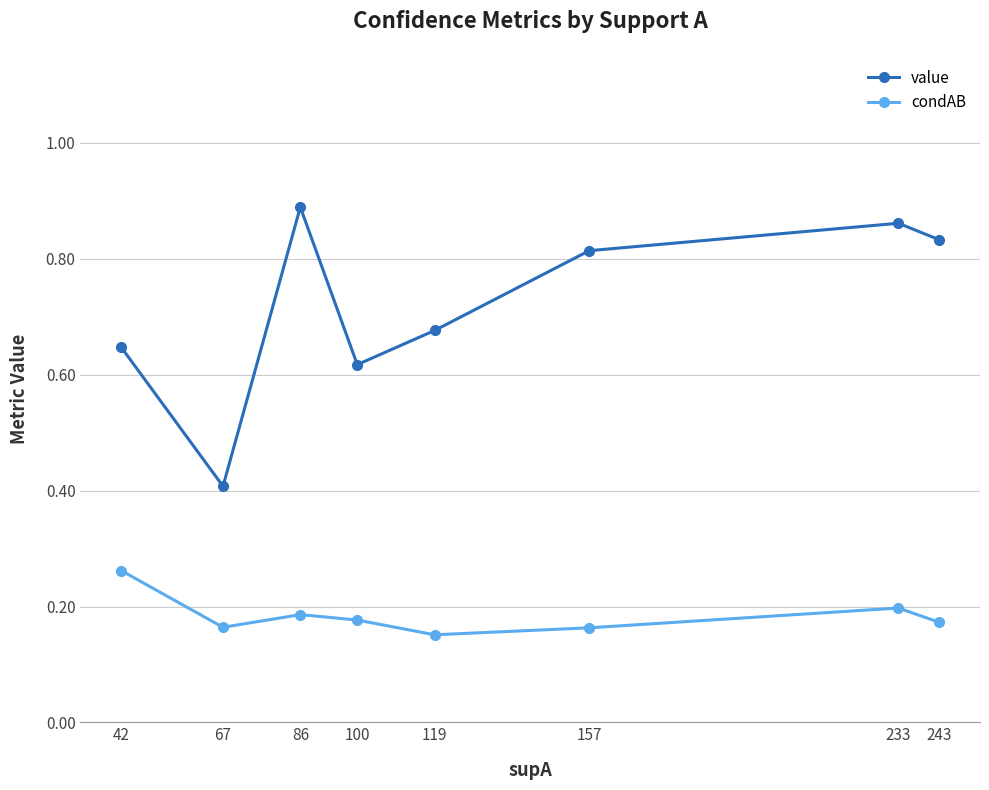

At how many categories does at least one series exceed 0?

8